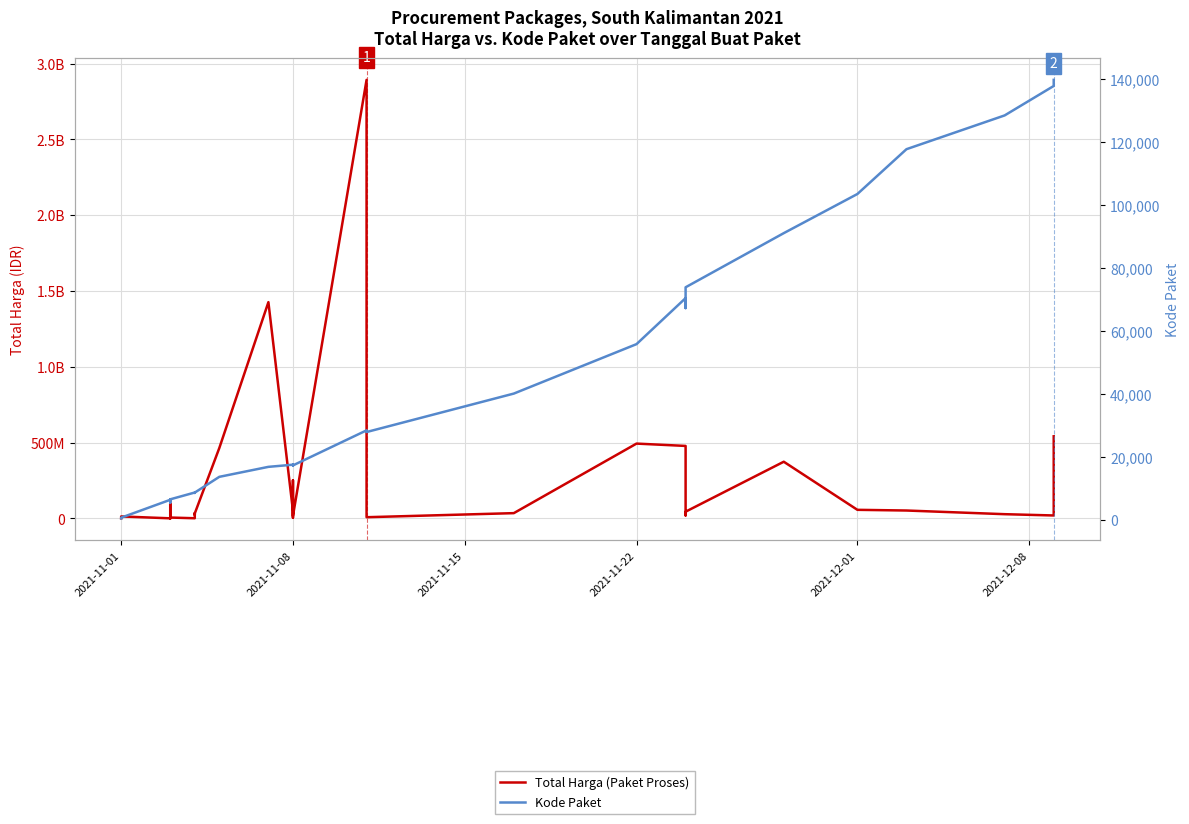

The Total Harga (Paket Proses) series shows 30318474 at 33. True or false?

False